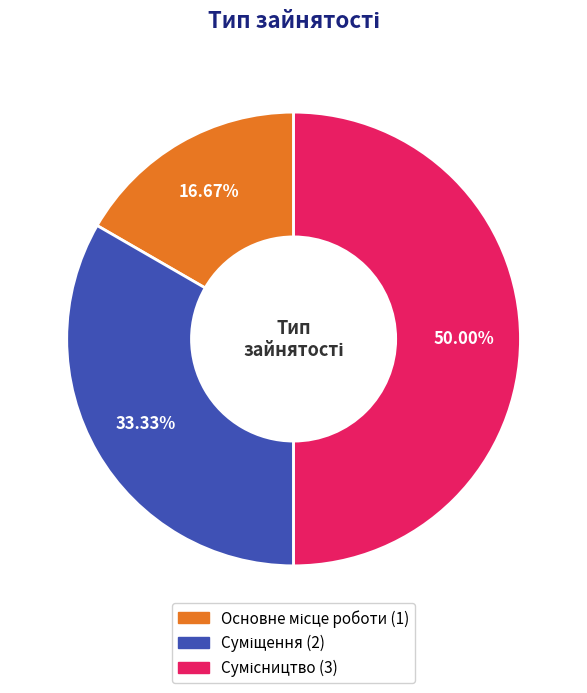

What is the ratio of the value at Сумісництво to the value at Суміщення?

1.5